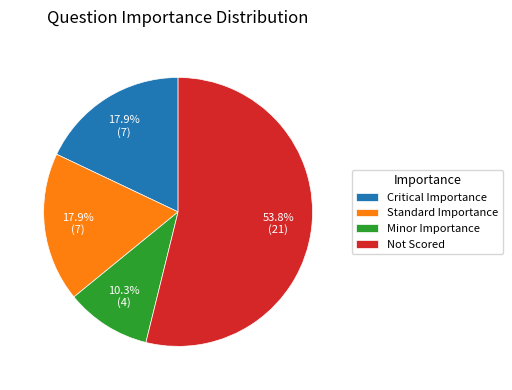

Does Not Scored represent more than half of the total?

Yes